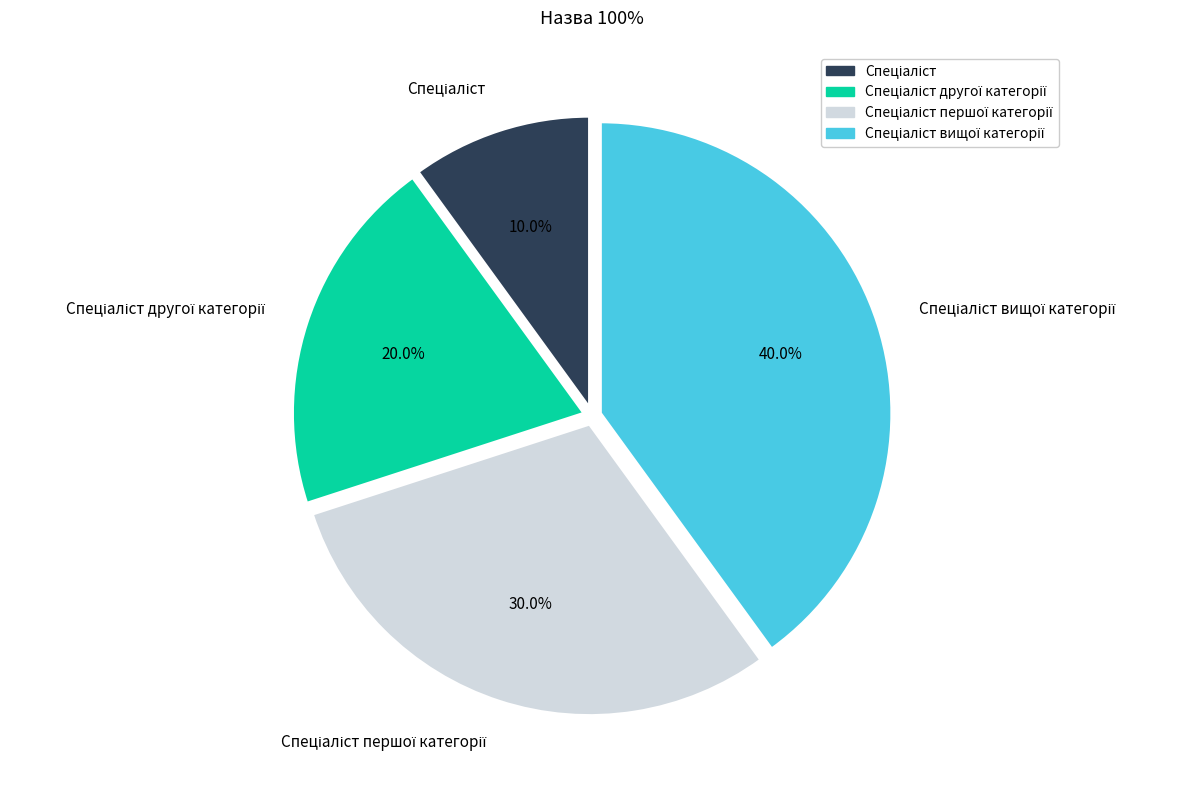

Does any single category account for the majority?

No